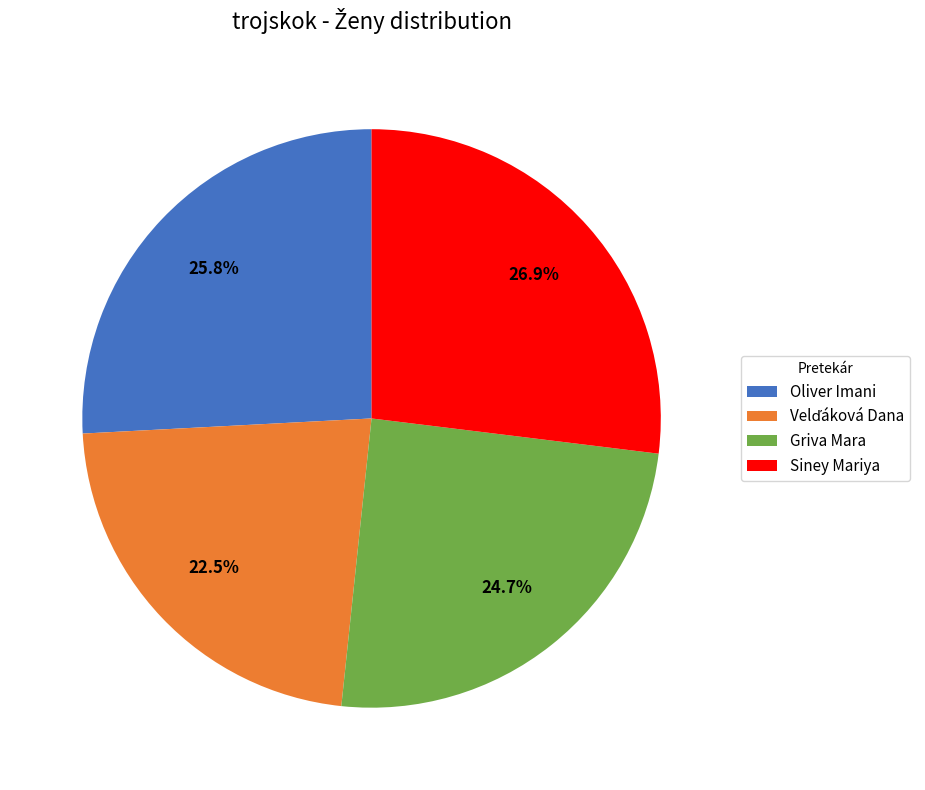

Combined, do Oliver Imani and Siney Mariya account for over 50%?

Yes